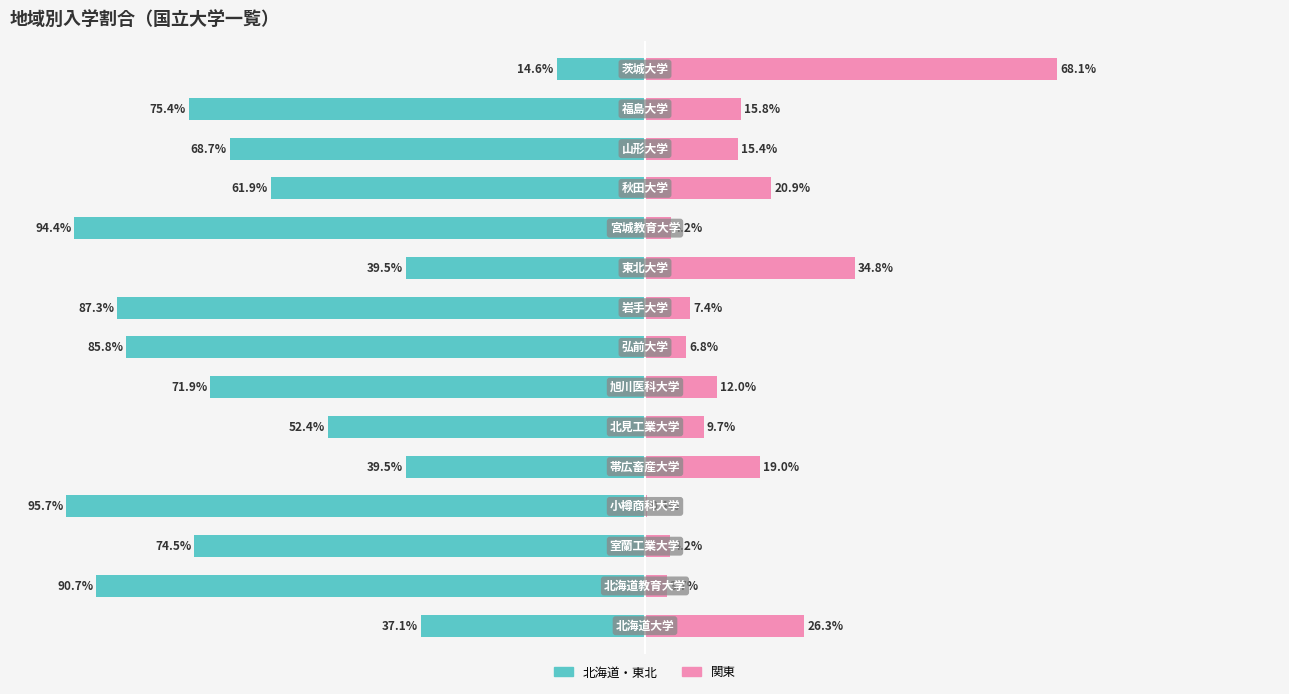

What is the spread (max minus min) of values at 12?

84.0